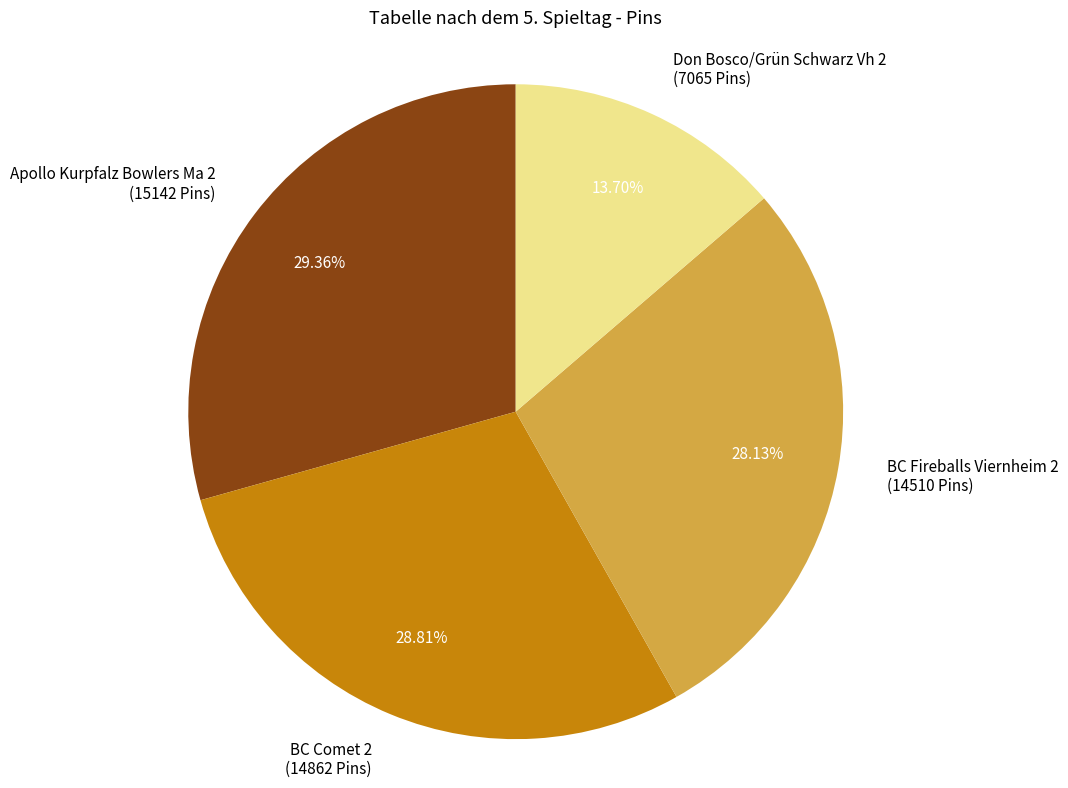

Which has a higher value, Don Bosco/Grün Schwarz Vh 2 (7065 Pins) or BC Comet 2 (14862 Pins)?

BC Comet 2 (14862 Pins)